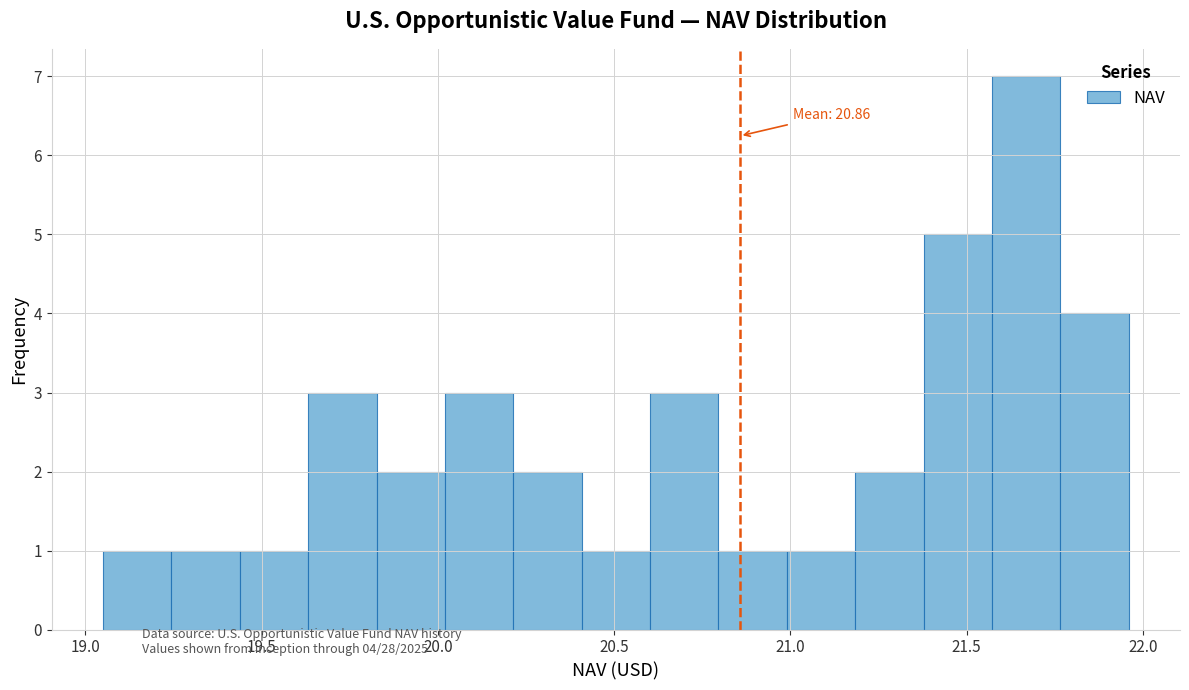

Around what value on the x-axis is the tallest bar? Give the approximate position of its centre, as read against the axis.

21.65